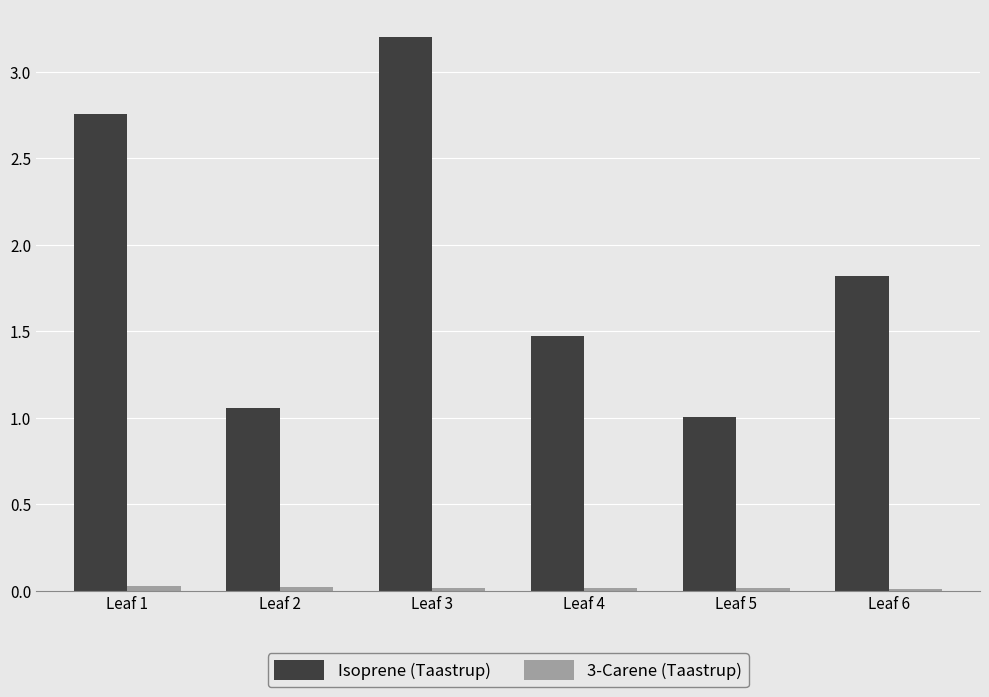

What is the average value of the Isoprene (Taastrup) series?

1.9